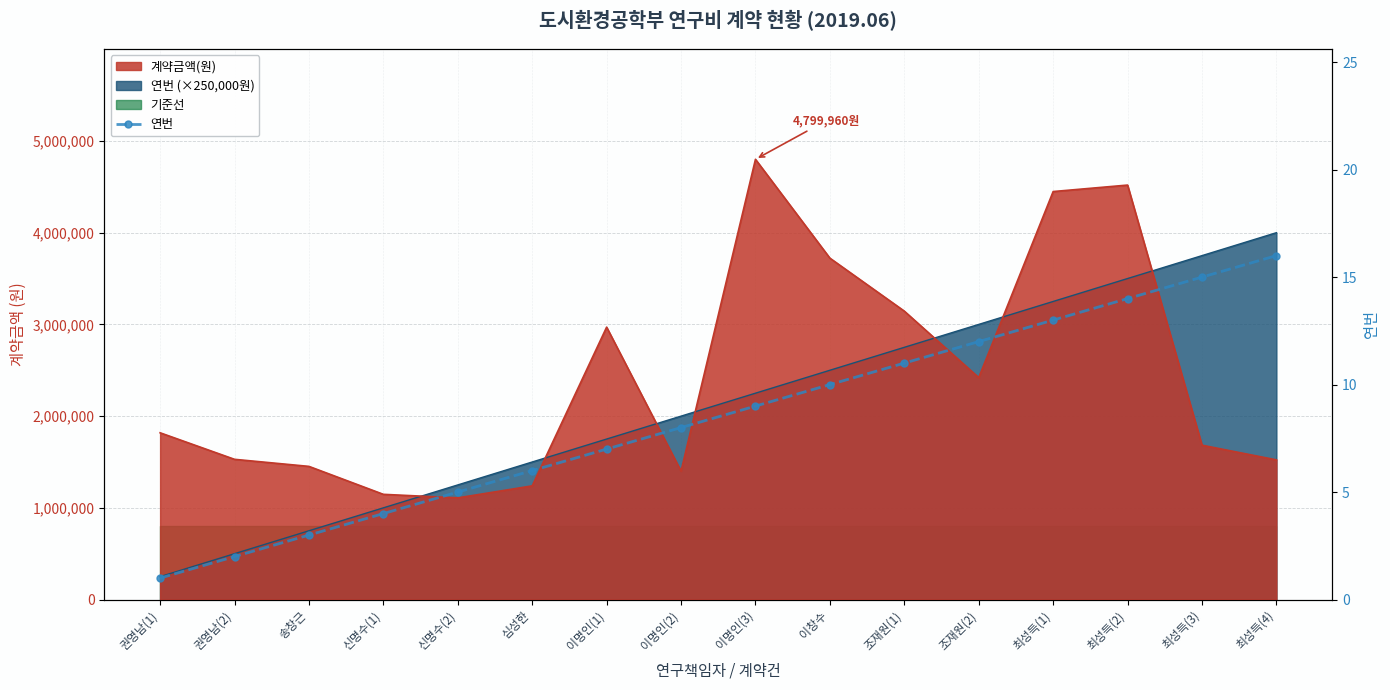

Reading left to right, list all the values displayed in this chart.

1	2	3	4	5	6	7	8	9	10	11	12	13	14	15	16